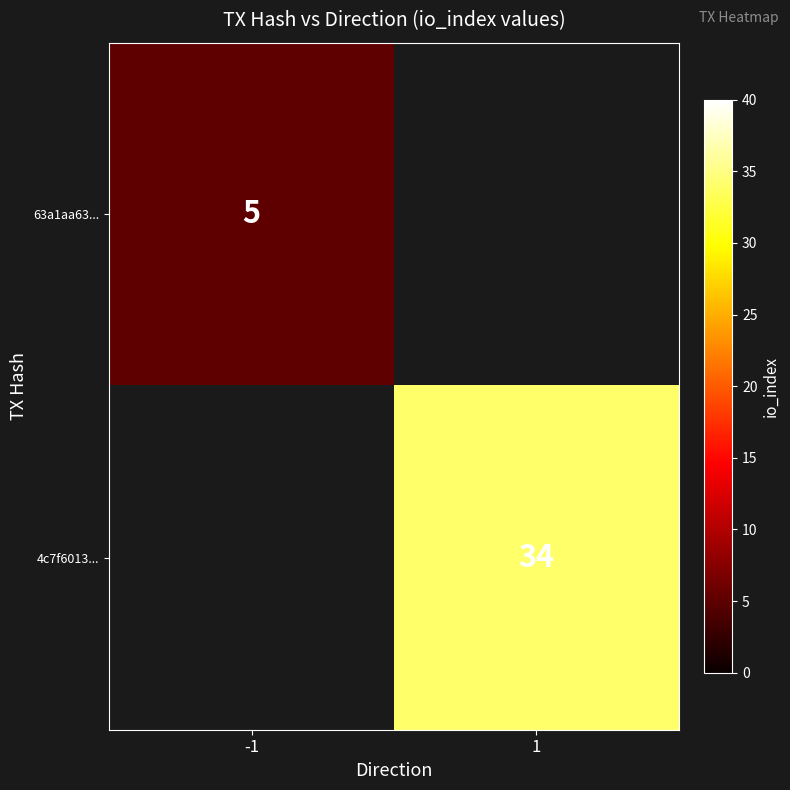

Is it true that 63a1aa63... equals 5 at -1?

True